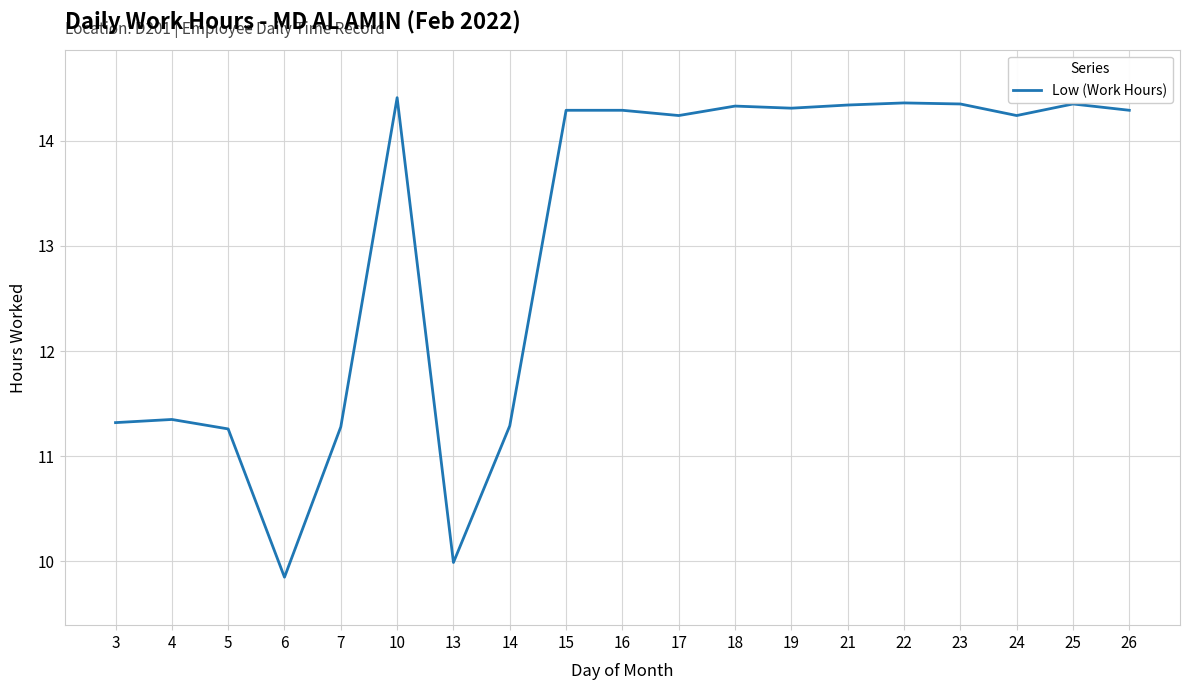

What is the change in value from 14 to 25?

+3.1